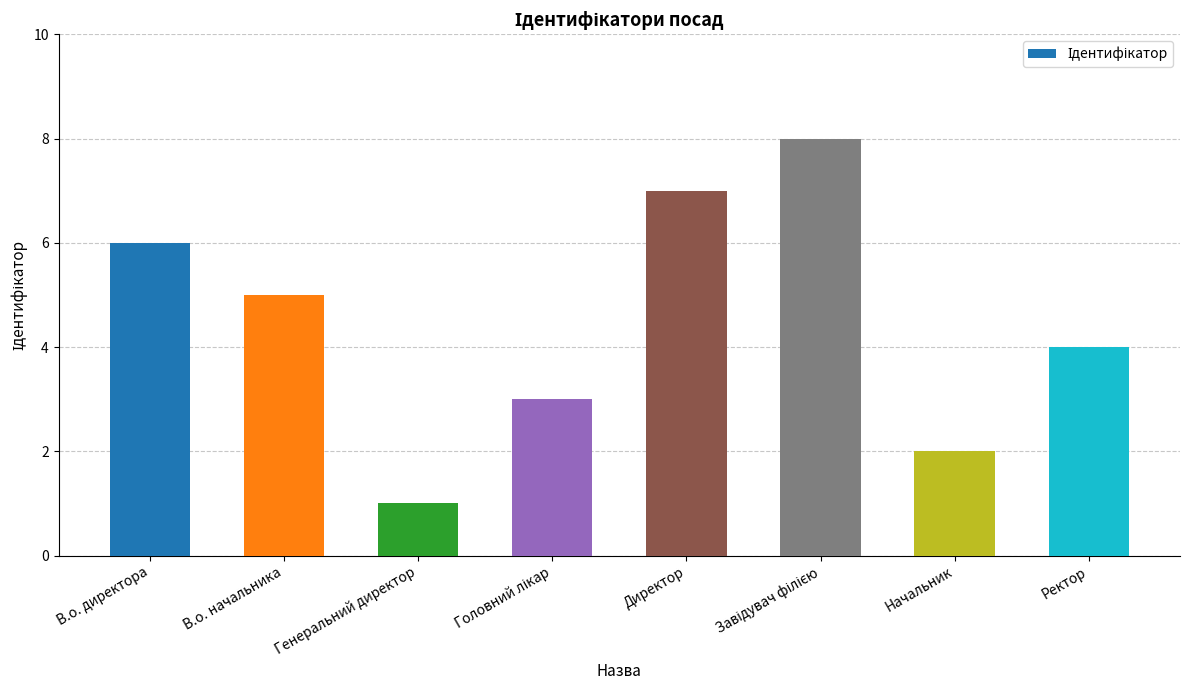

Which category has the lowest value across all series?

Генеральний директор